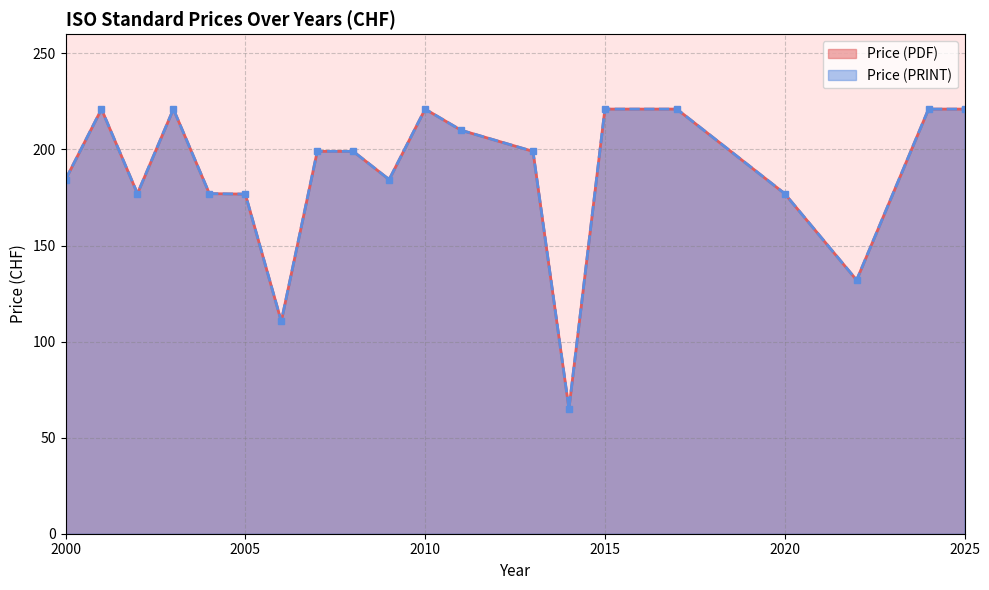

Does the chart have visible grid lines?

Yes